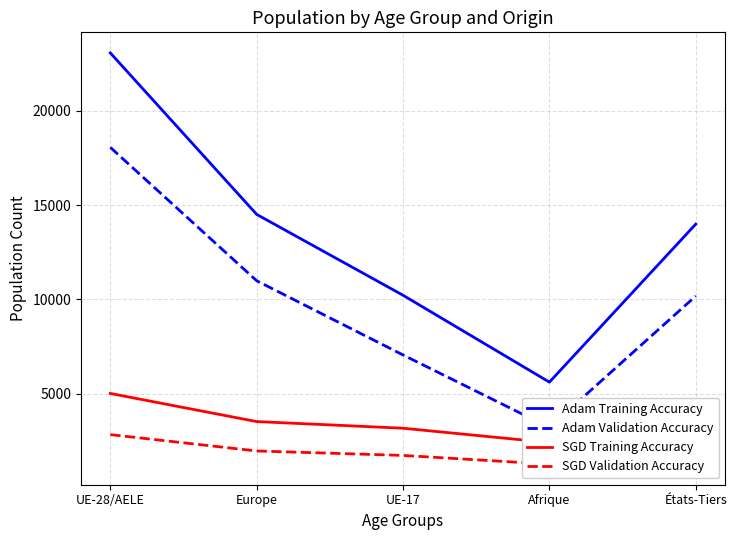

Does the chart display data point markers on the line(s)?

No